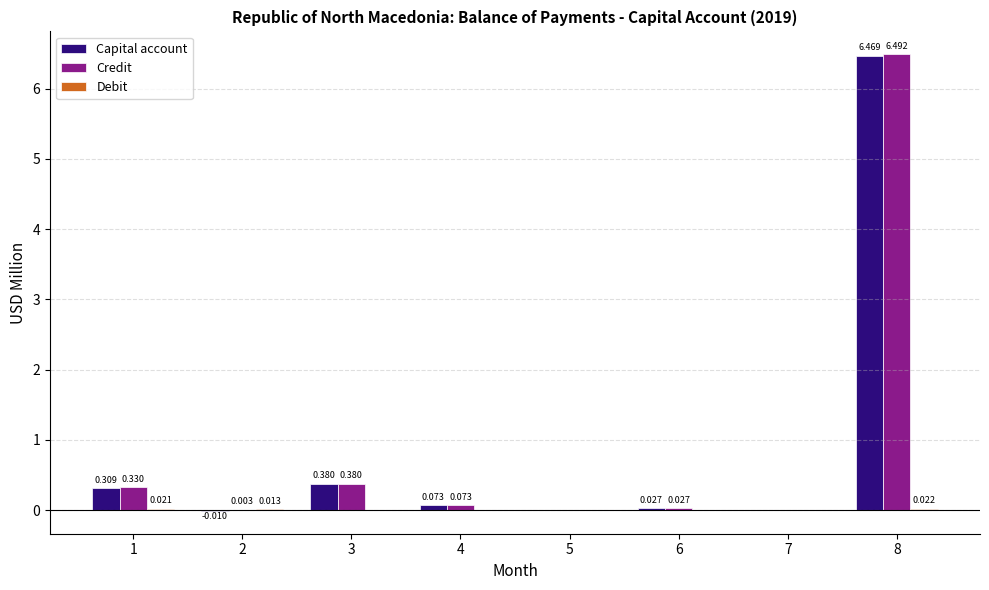

Which series has the largest total across all categories?

Credit